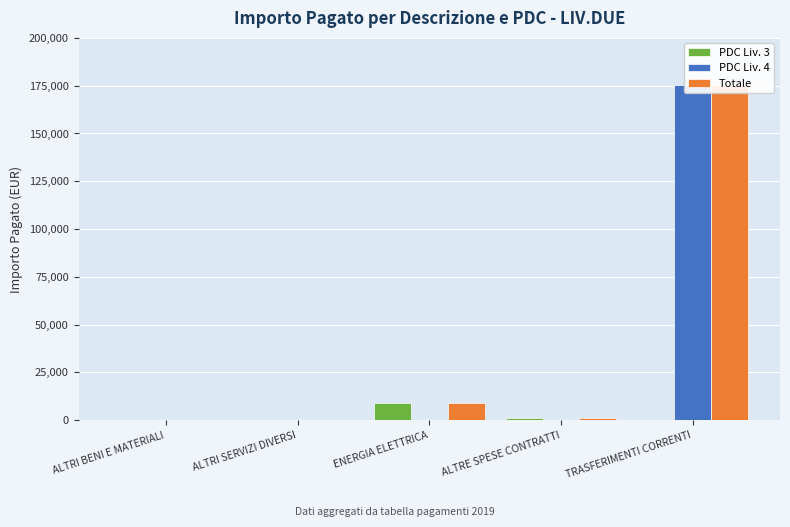

Does the chart contain stacked bars?

No